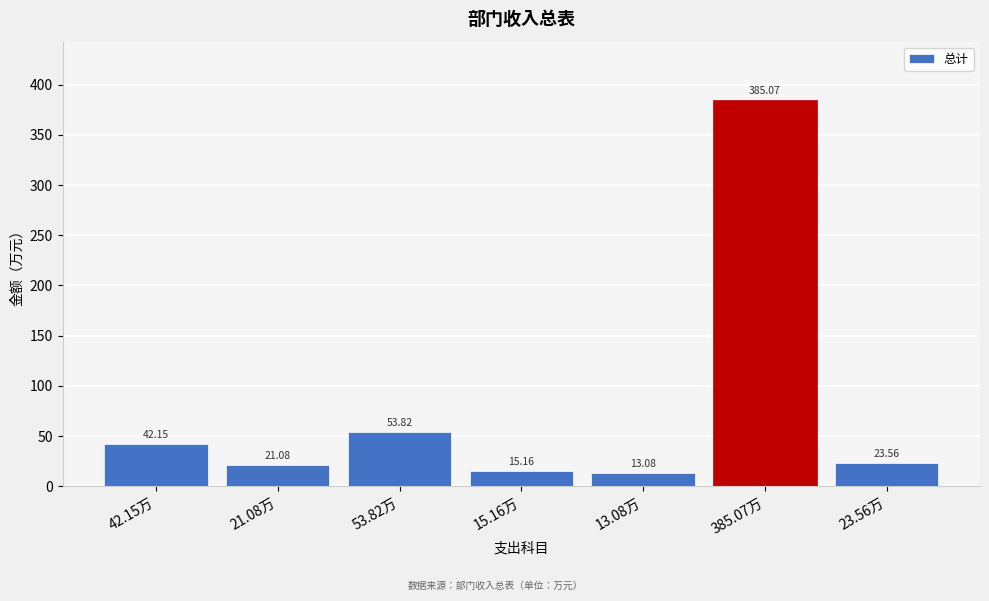

Approximately how many times larger is the value at 53.82万 compared to 42.15万?

1.3